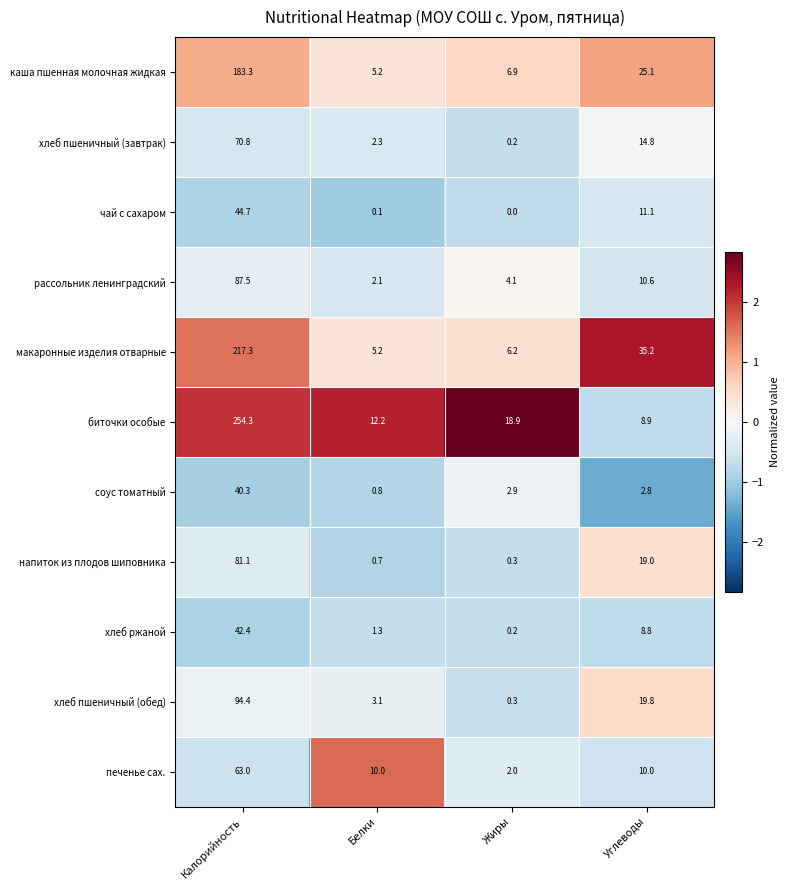

What is the minimum value for макаронные изделия отварные?

5.2